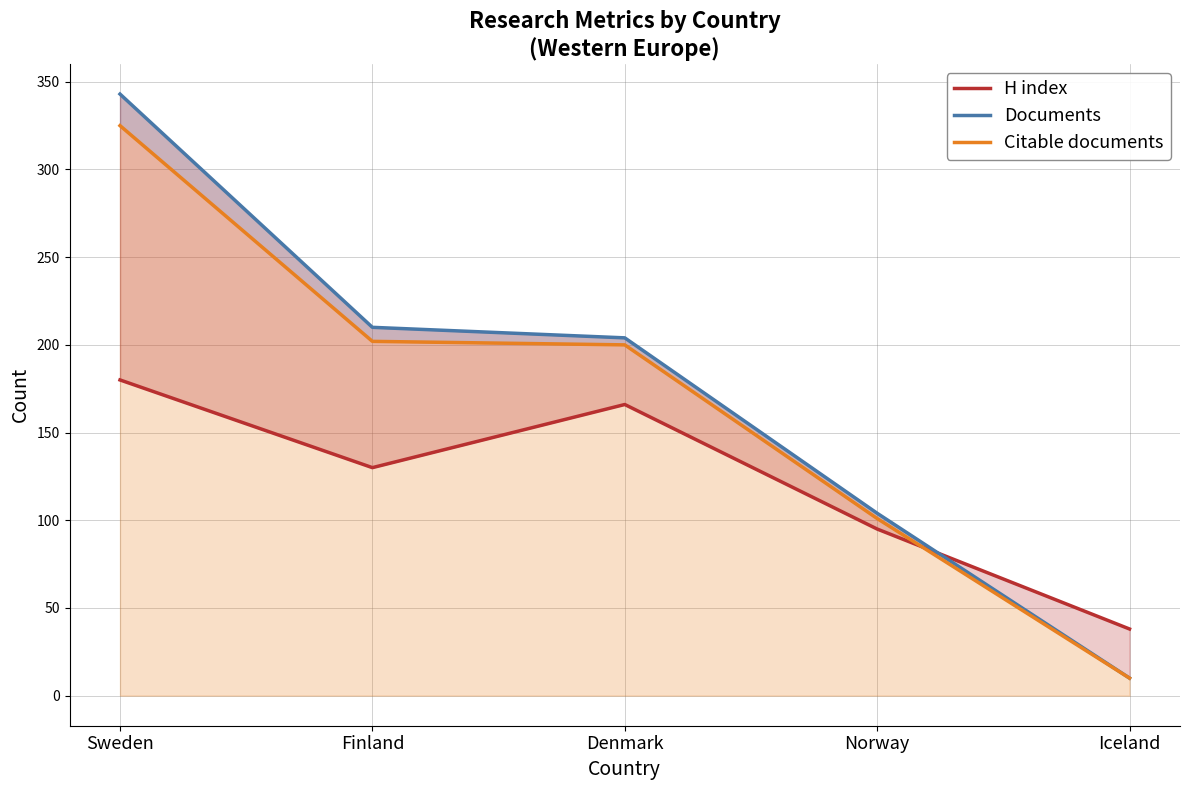

True or false: H index and Citable documents intersect in this chart.

True